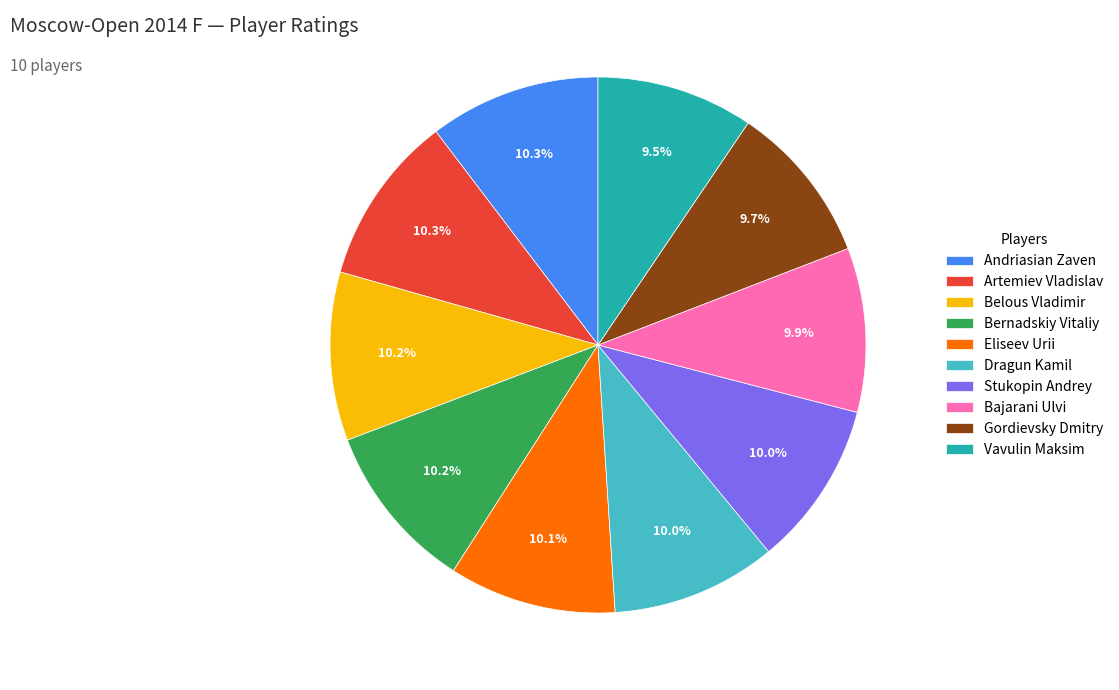

Does Gordievsky Dmitry account for over 50% of the chart?

No